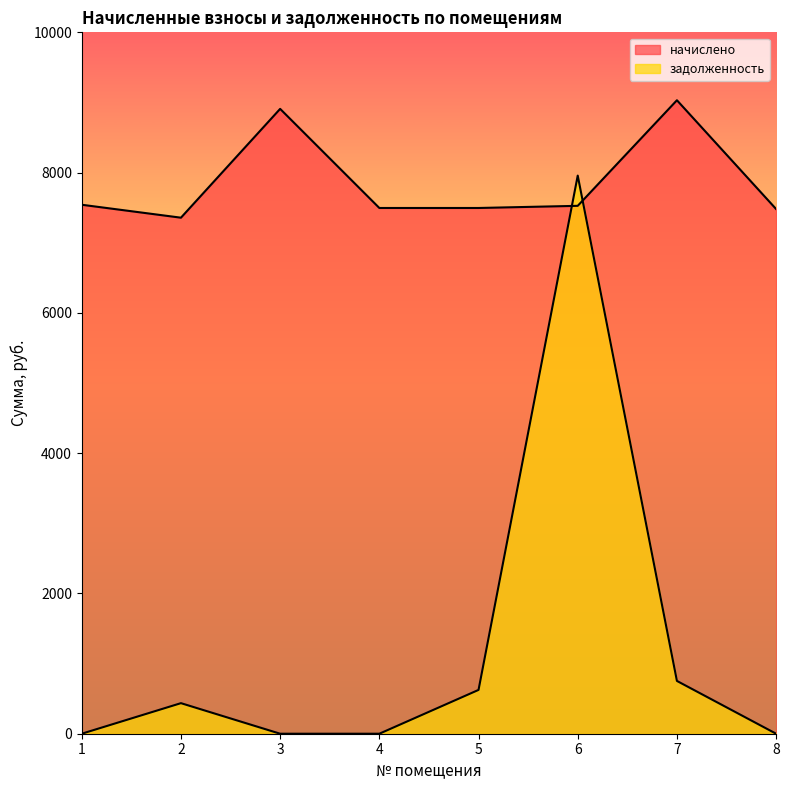

What is the sum of the задолженность values at 4 and 6?

7957.6